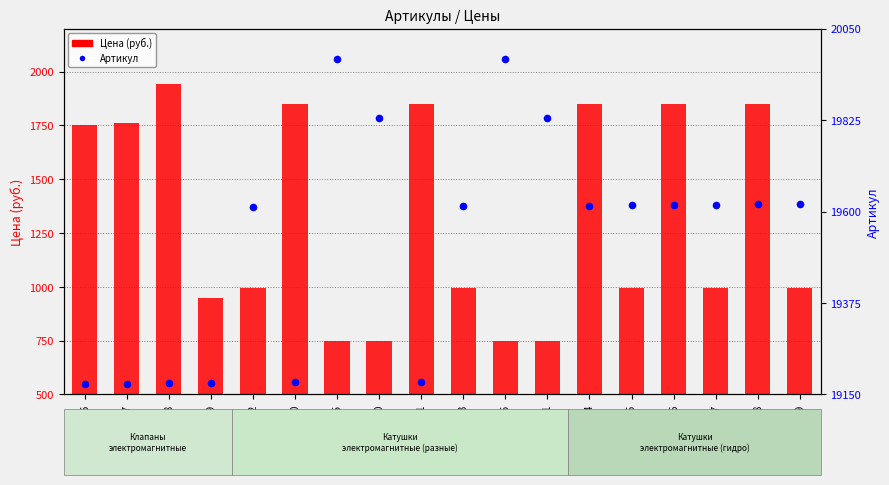

Which series contains the lowest Y value?

Цена (руб.)